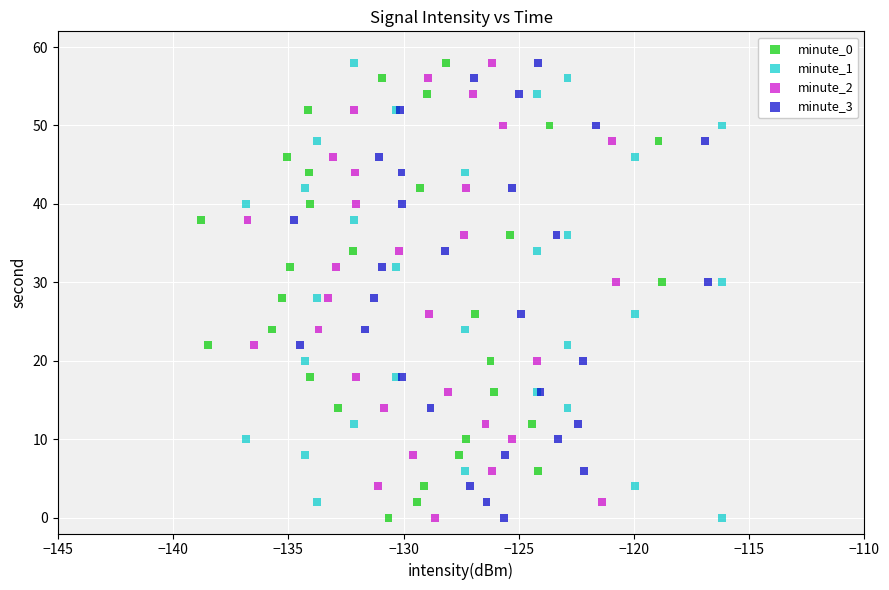

What are all the series names shown in the legend?

minute_0, minute_1, minute_2, minute_3